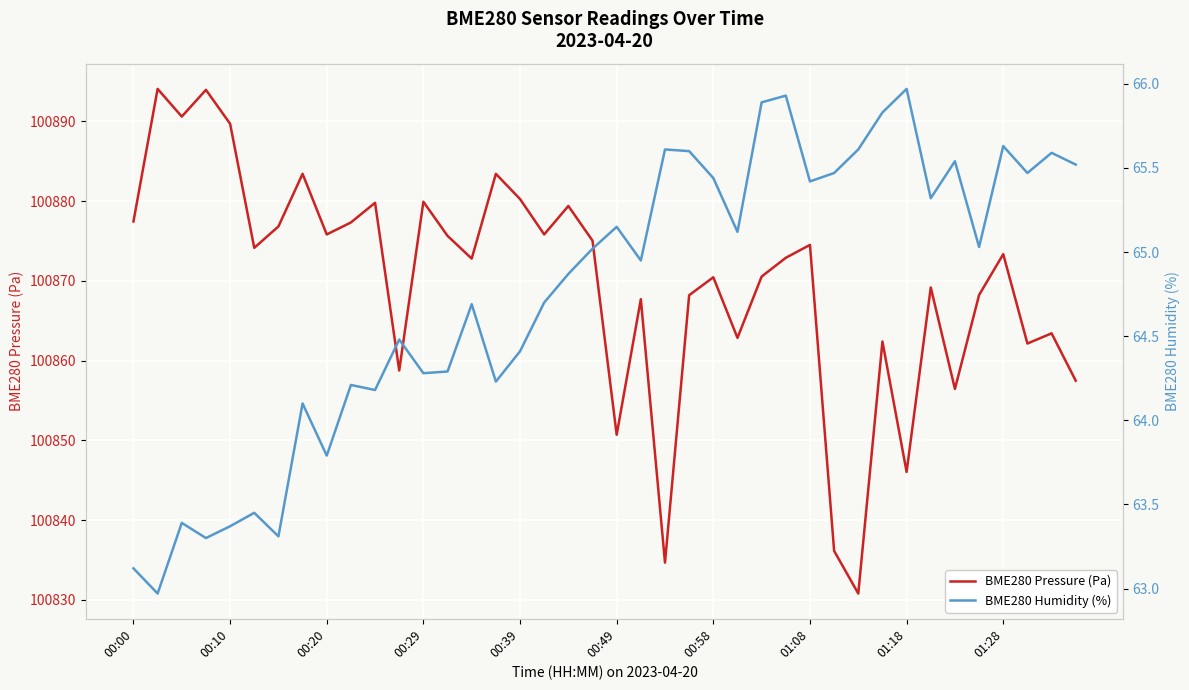

How many lines are shown in the chart?

2